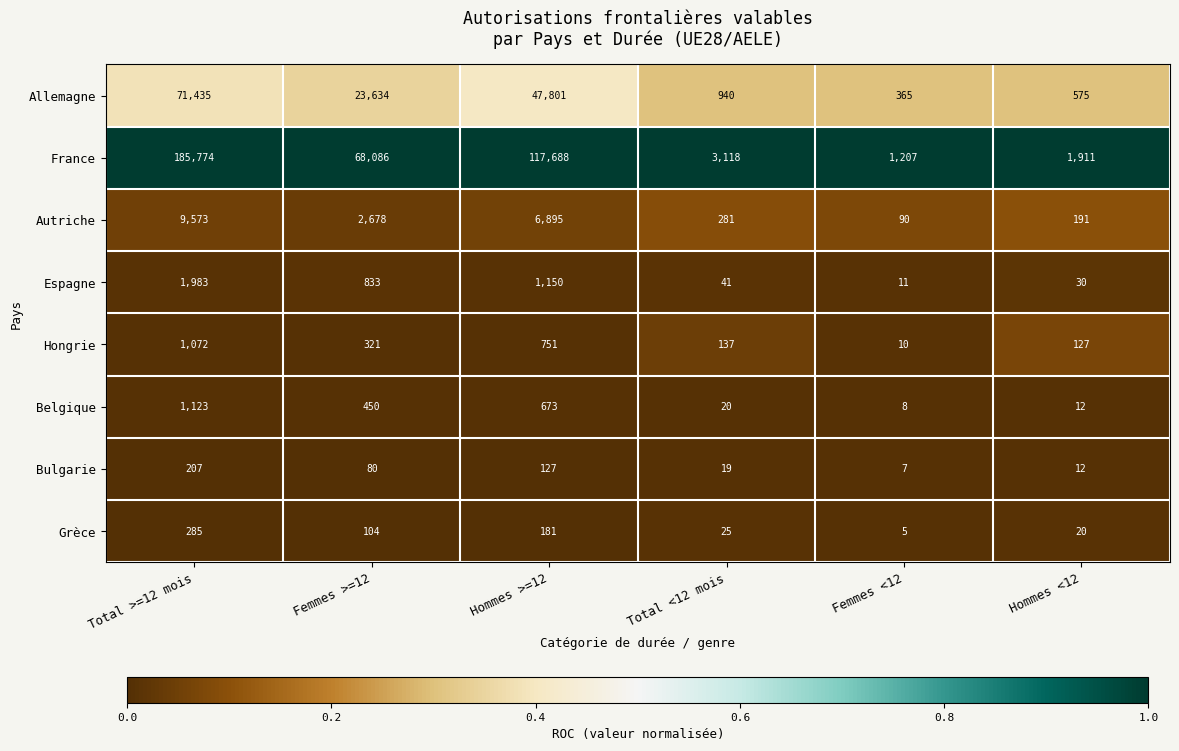

Which label corresponds to the smallest value in the chart?

Femmes <12